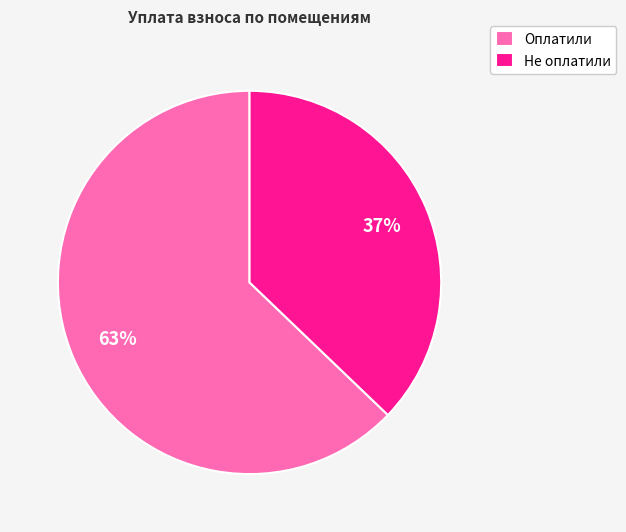

To the nearest percent, what is the average slice percentage?

50%